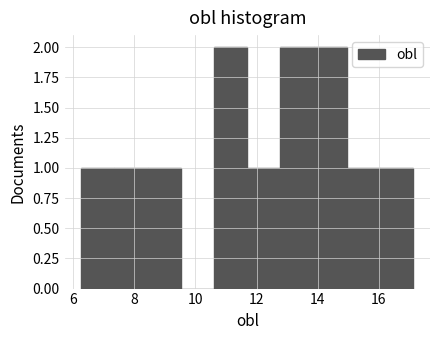

Reading left to right, list every bar in this chart as the range it spans on the x-axis followed by its height. Neither the bar edges nor the heights are printed on the chart, so give them approximately, as read against the axes.

6.2 to 7.4: 1
7.4 to 8.4: 1
8.4 to 9.6: 1
9.6 to 10.6: 0
10.6 to 11.6: 2
11.6 to 12.8: 1
12.8 to 13.8: 2
13.8 to 15.0: 2
15.0 to 16.0: 1
16.0 to 17.2: 1